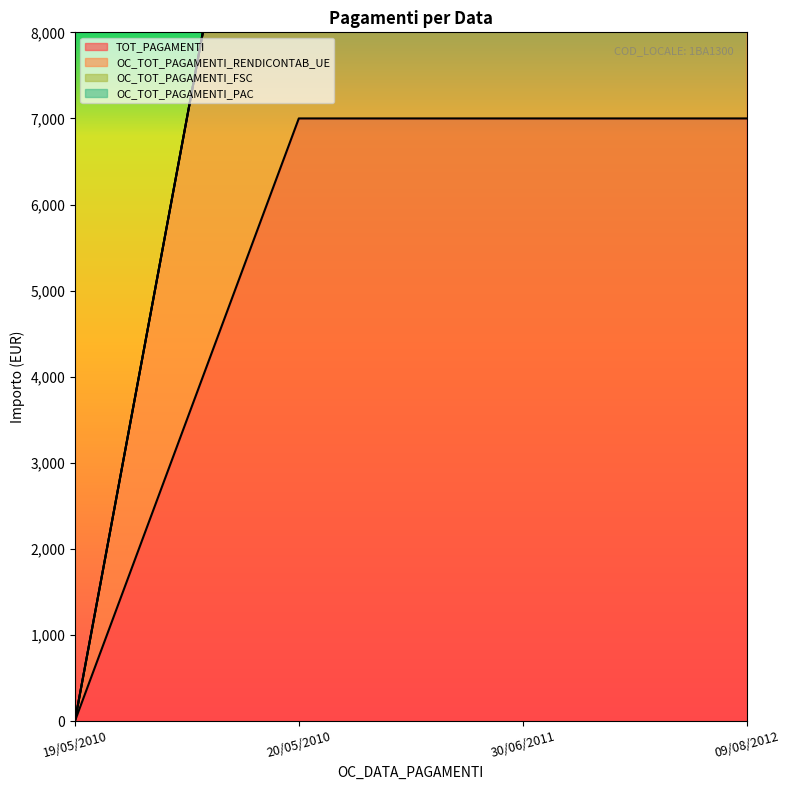

Which category has the highest value across all series?

20/05/2010